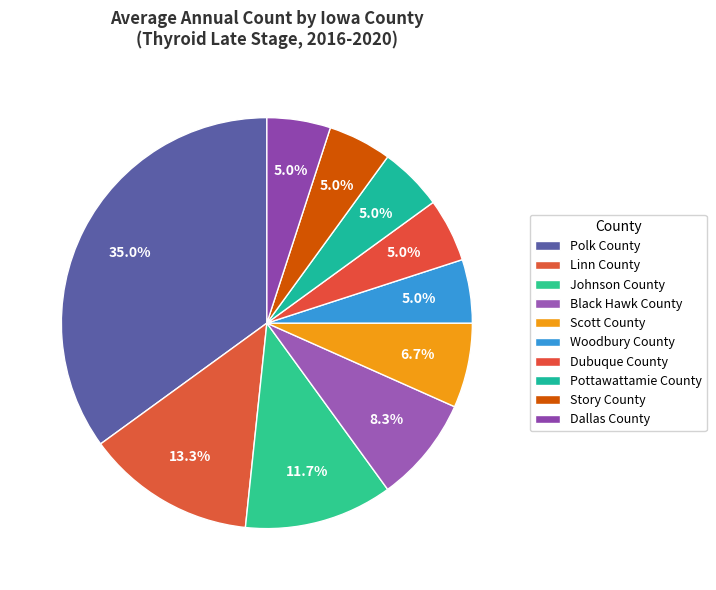

To the nearest percent, what is the difference between the largest and smallest slice percentages?

30%